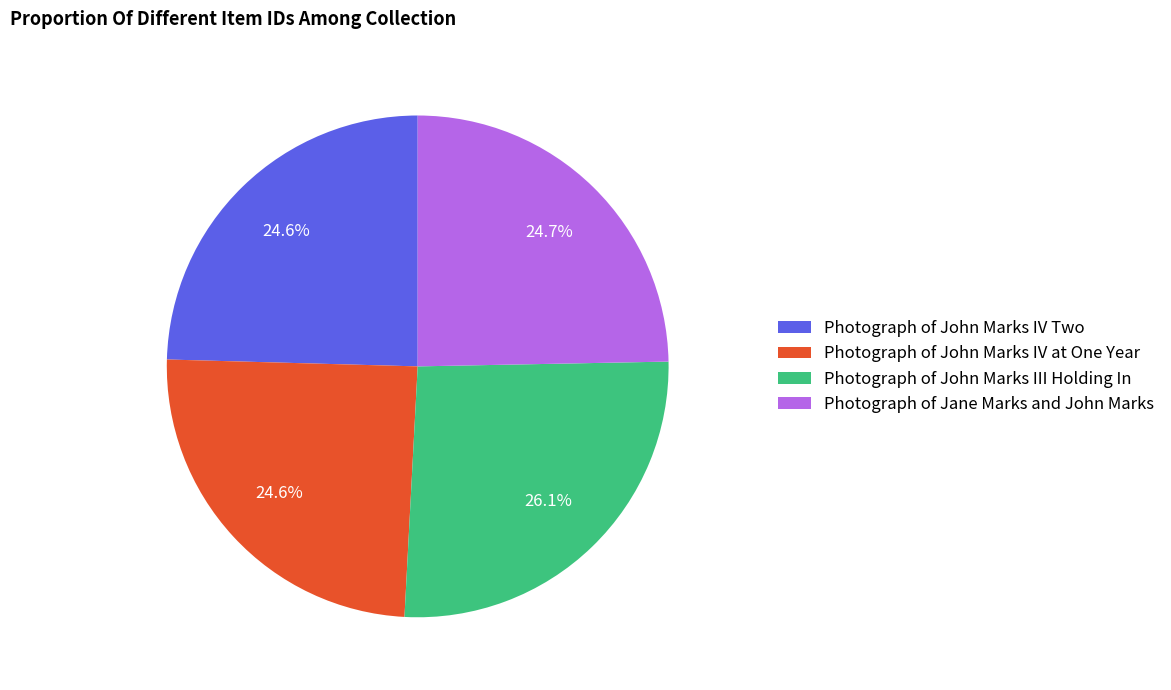

How many slices are in this pie chart?

4